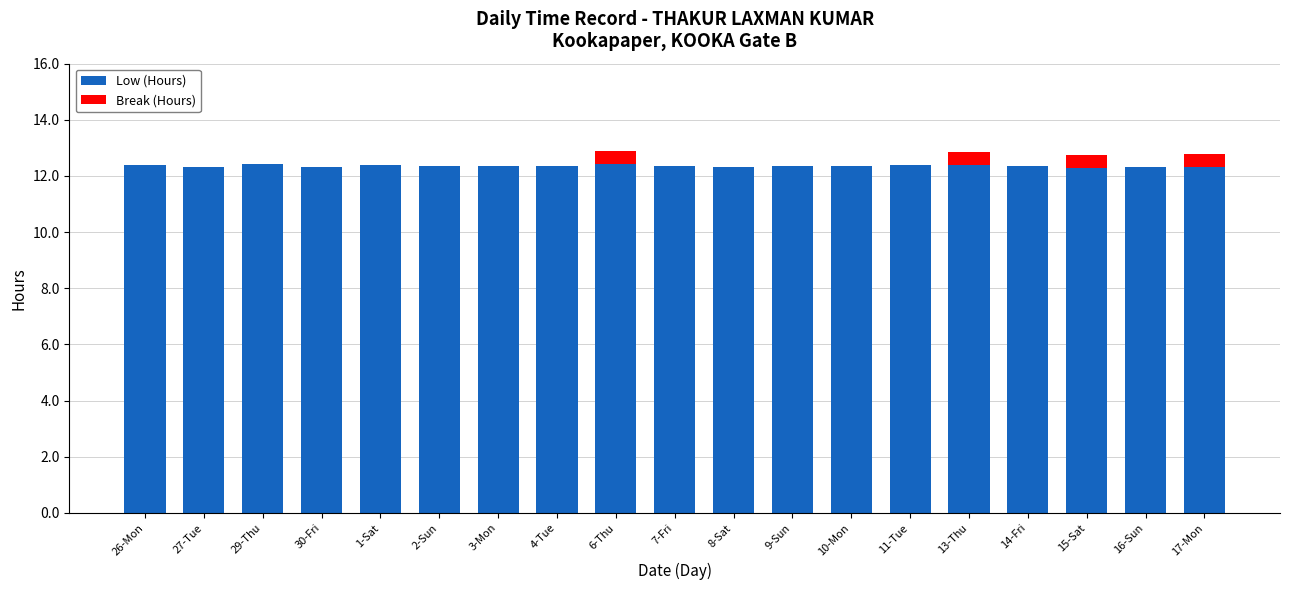

What are all the series names shown in the legend?

Low (Hours), Break (Hours)